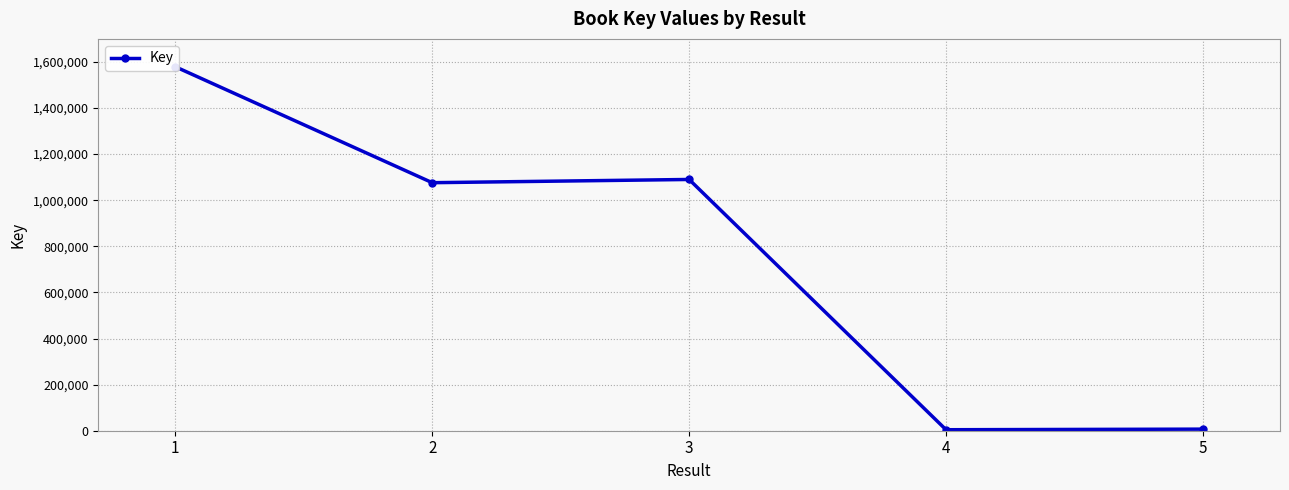

Where is the first local minimum?

2